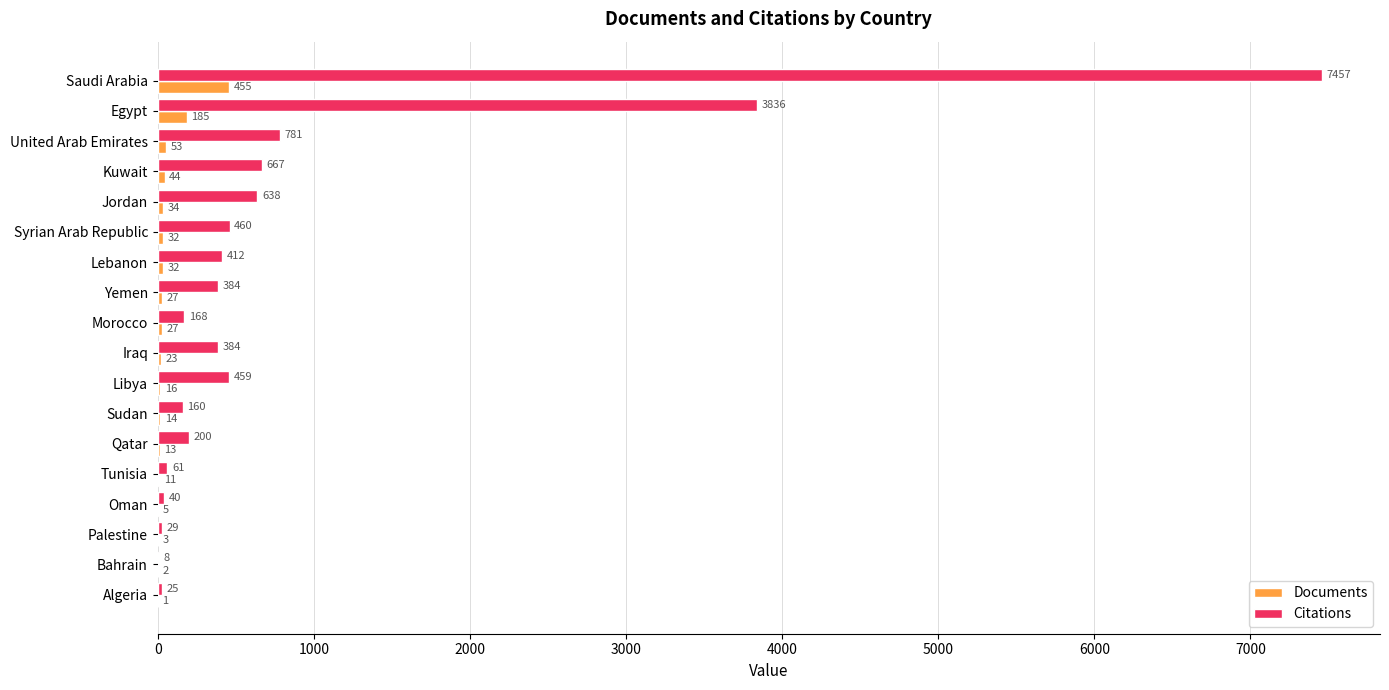

What is the approximate value of Documents at Lebanon, to the nearest 10?

30